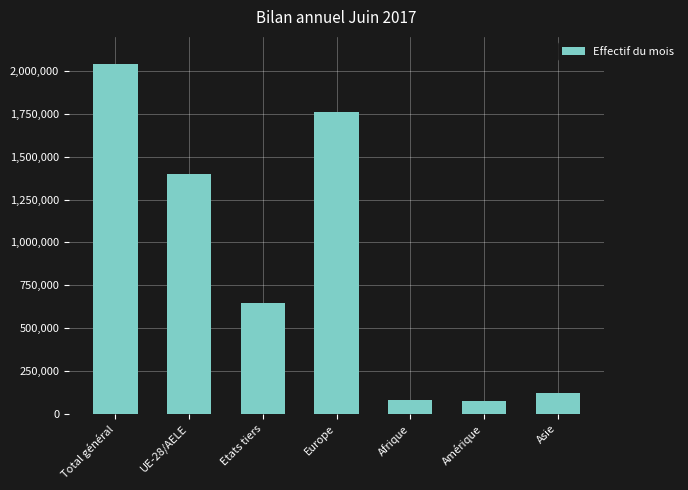

Does the chart contain any negative values?

No